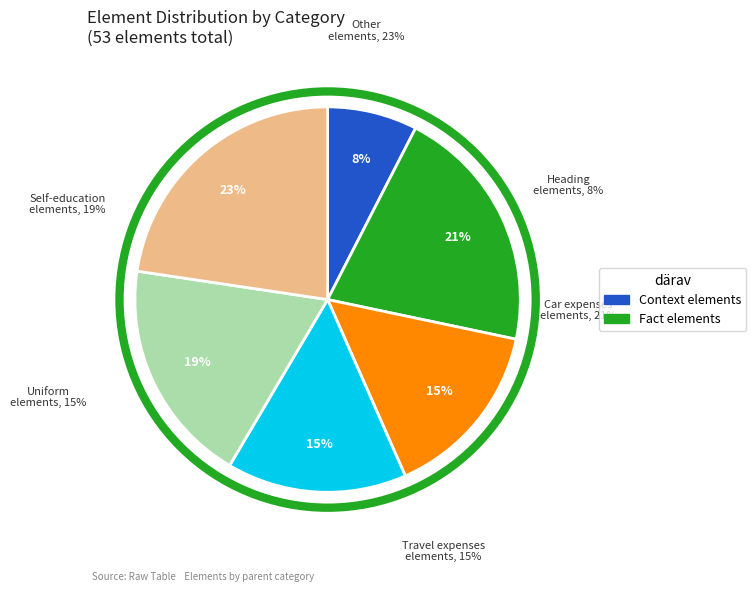

To the nearest percent, what is the difference between the largest and smallest slice percentages?

15%